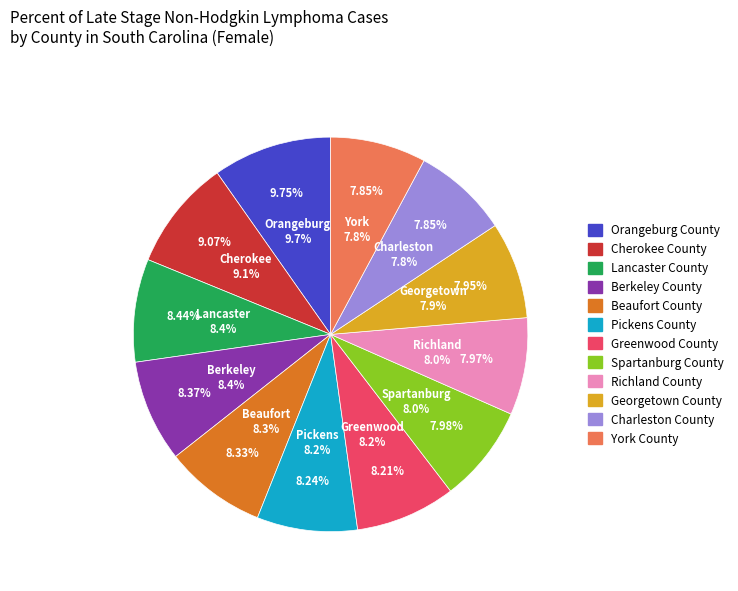

To the nearest percent, what is the average slice percentage?

8%